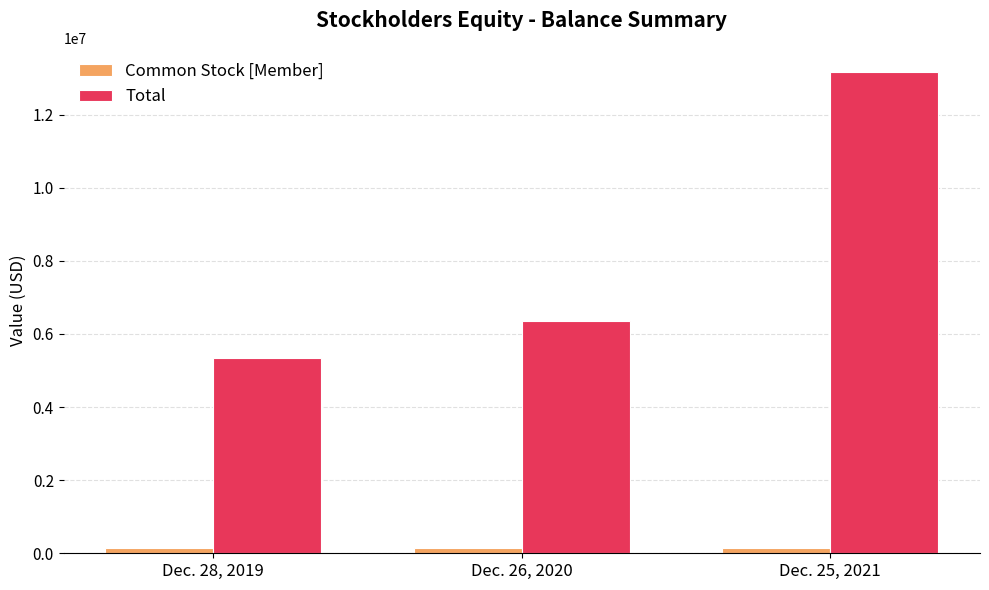

What is the difference between the maximum and minimum values in the Common Stock [Member] series?

9233